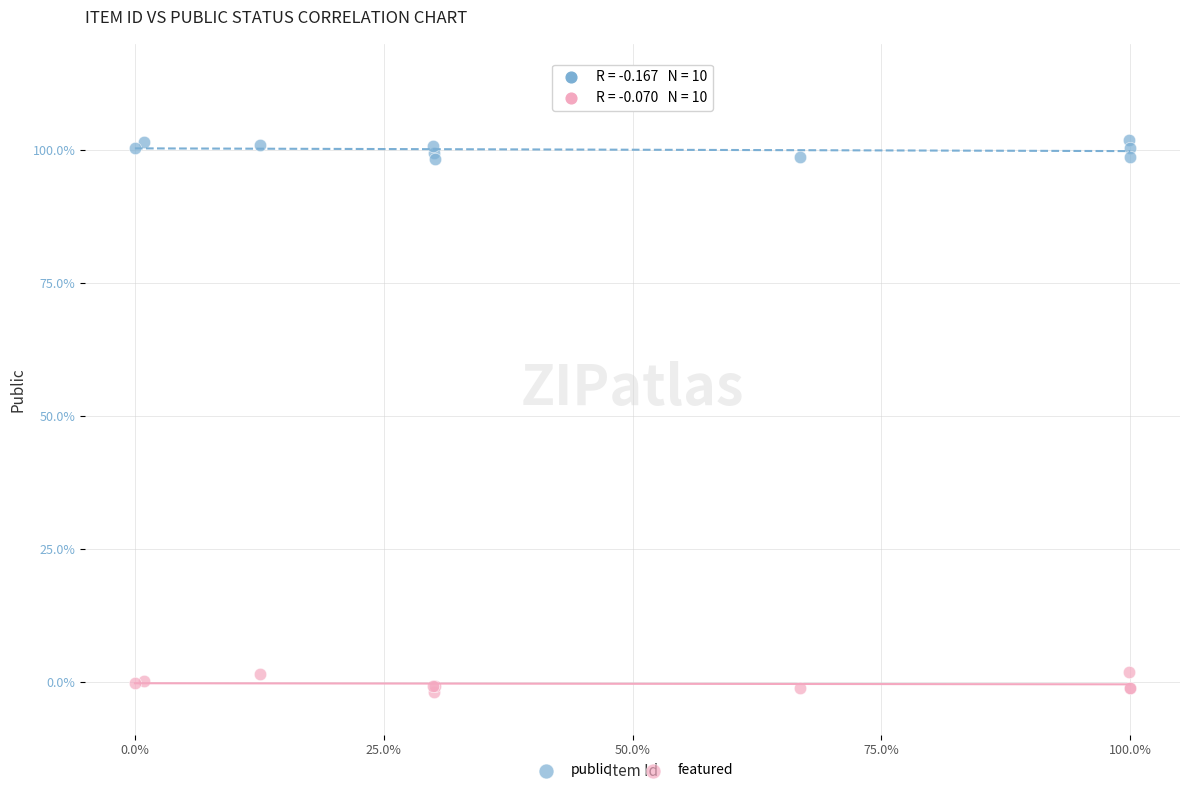

What are all the series names shown in the legend?

public, featured